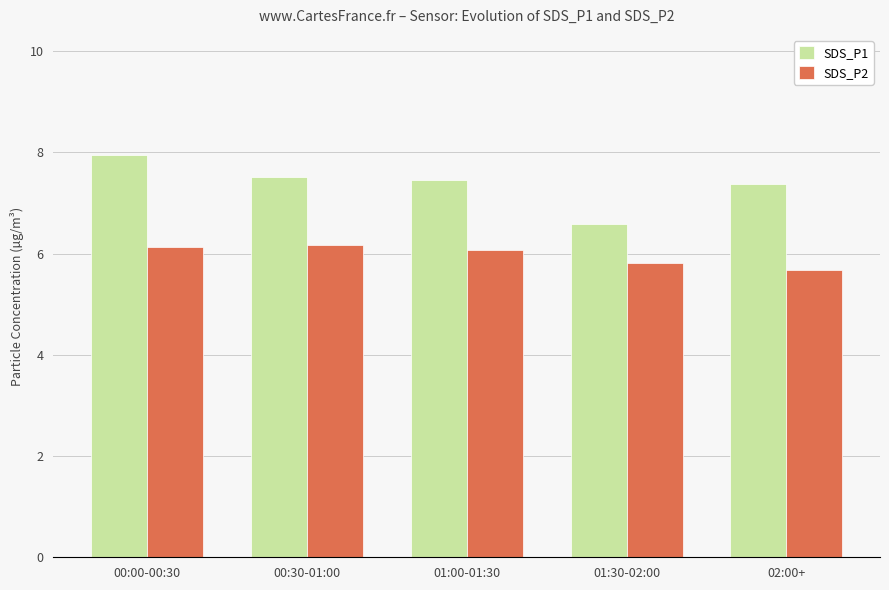

What is the average value of the SDS_P1 series?

7.4